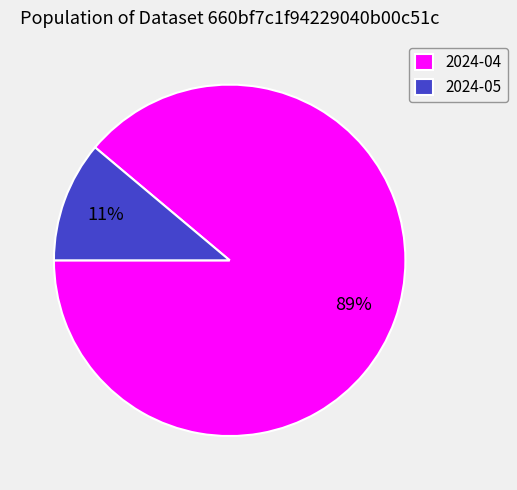

Which has a higher value, 2024-04 or 2024-05?

2024-04